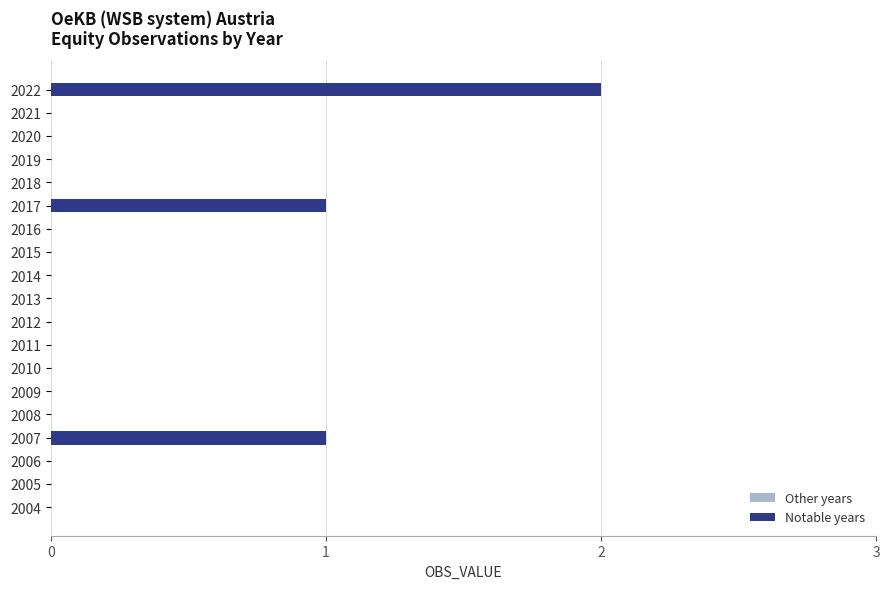

Is it true that the value at 2017 is 1?

True